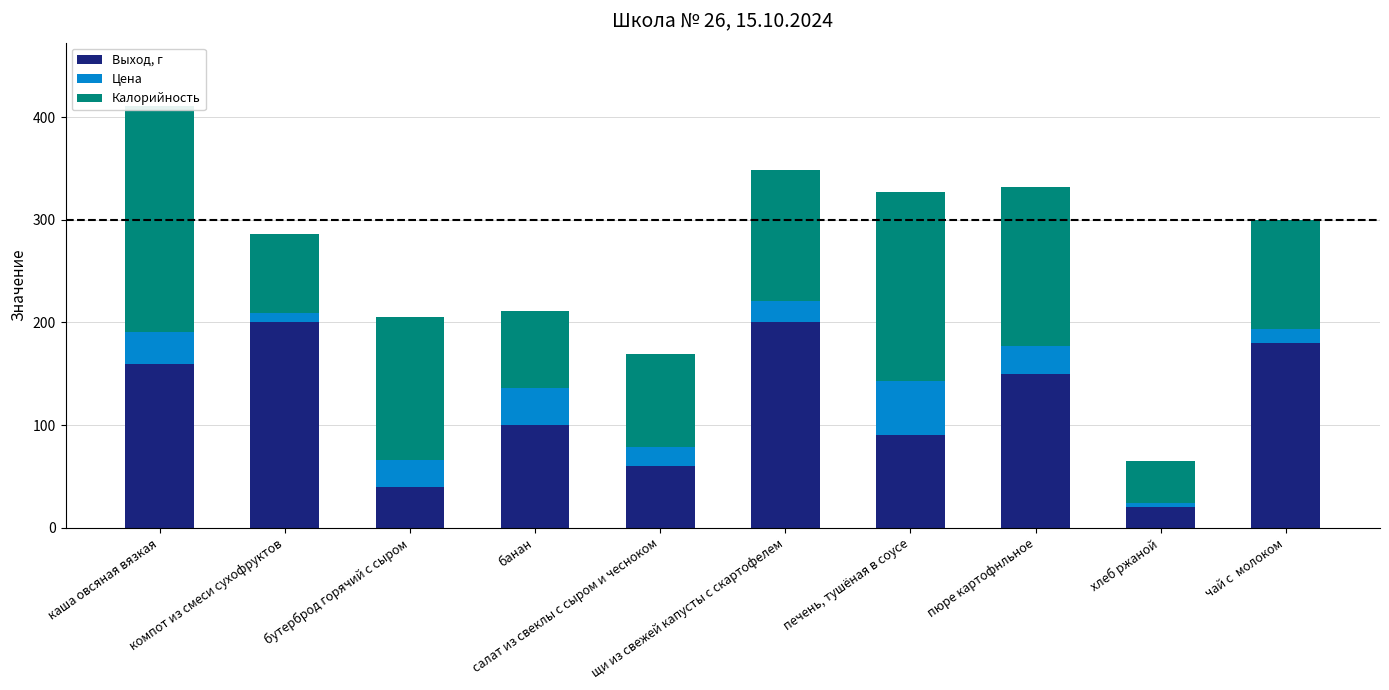

What is the label of the 6th bar from the left?

щи из свежей капусты с скартофелем